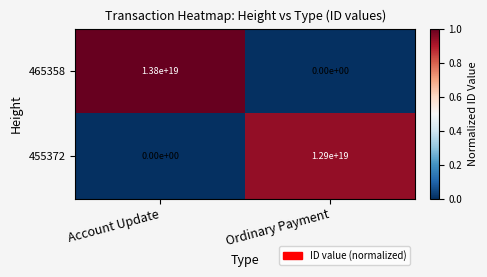

Where is 455372 nearest to the value 6450000000000000000?

Account Update